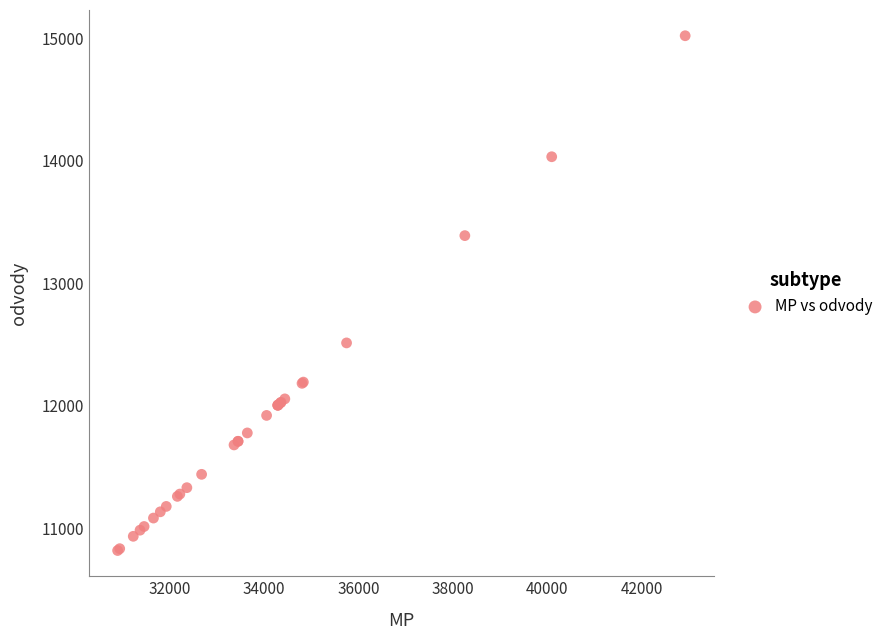

What Y value in the scatter plot is closest to 12918?

12512